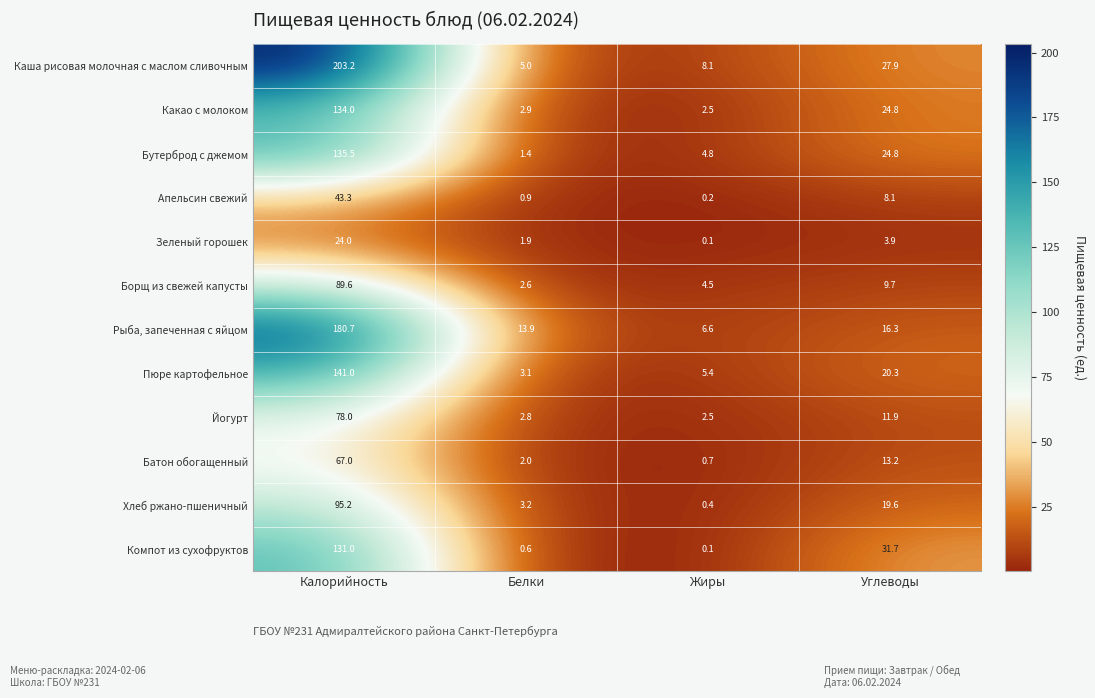

What is the average value of the Апельсин свежий series?

13.1